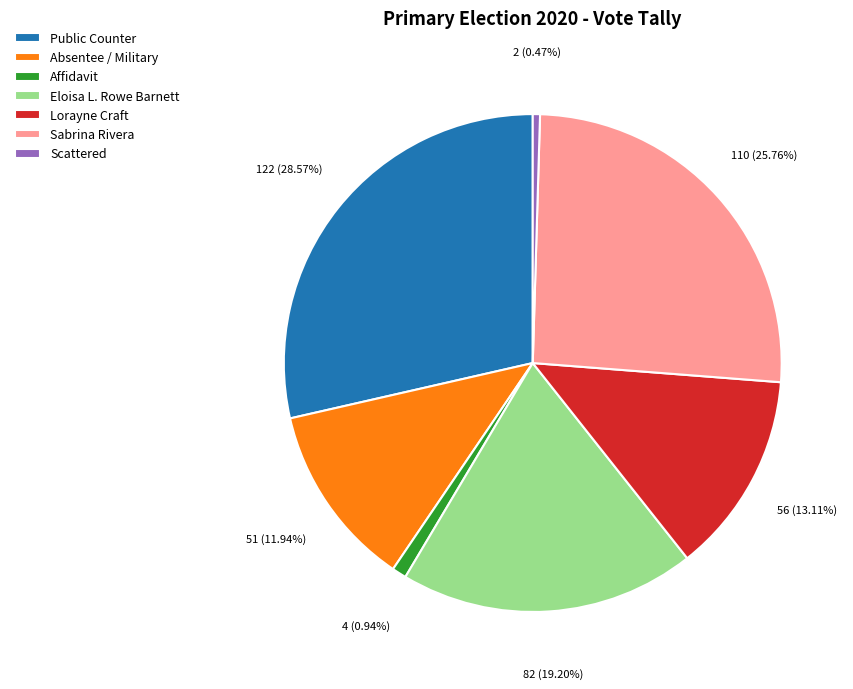

To the nearest percent, what is the difference between the largest and smallest slice percentages?

28%